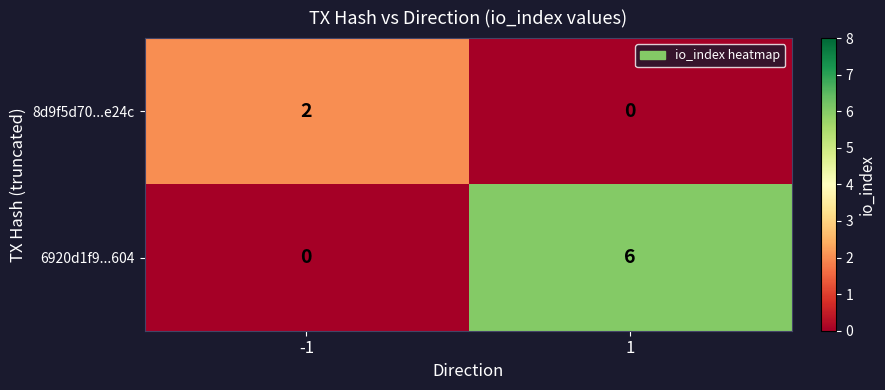

Rank the series by their maximum value, from lowest to highest.

8d9f5d70...e24c, 6920d1f9...604